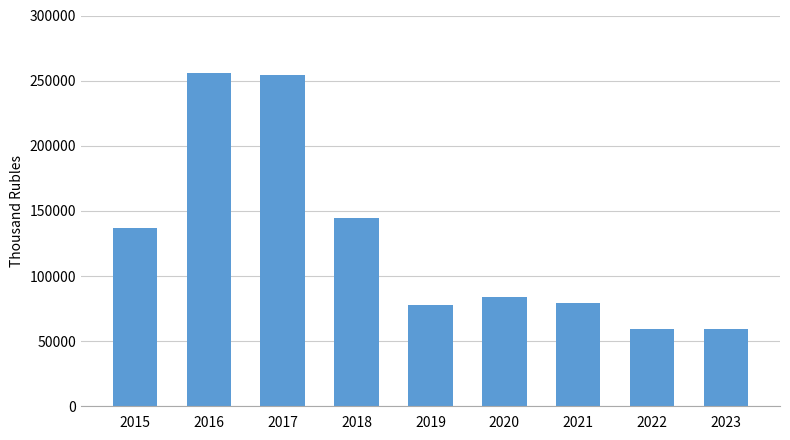

What is the sum of the values at 2021 and 2019?

156946.4